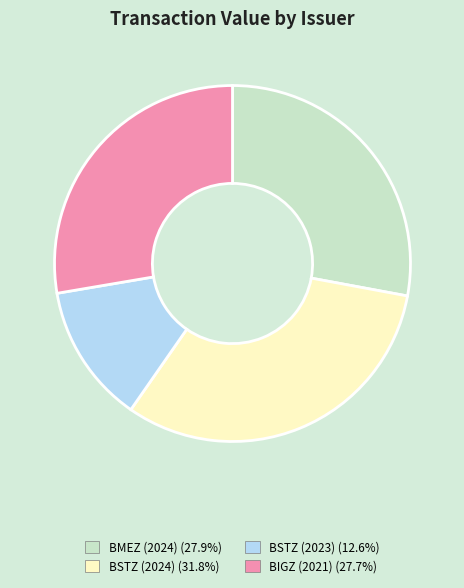

Which slice is the largest?

BSTZ (2024)